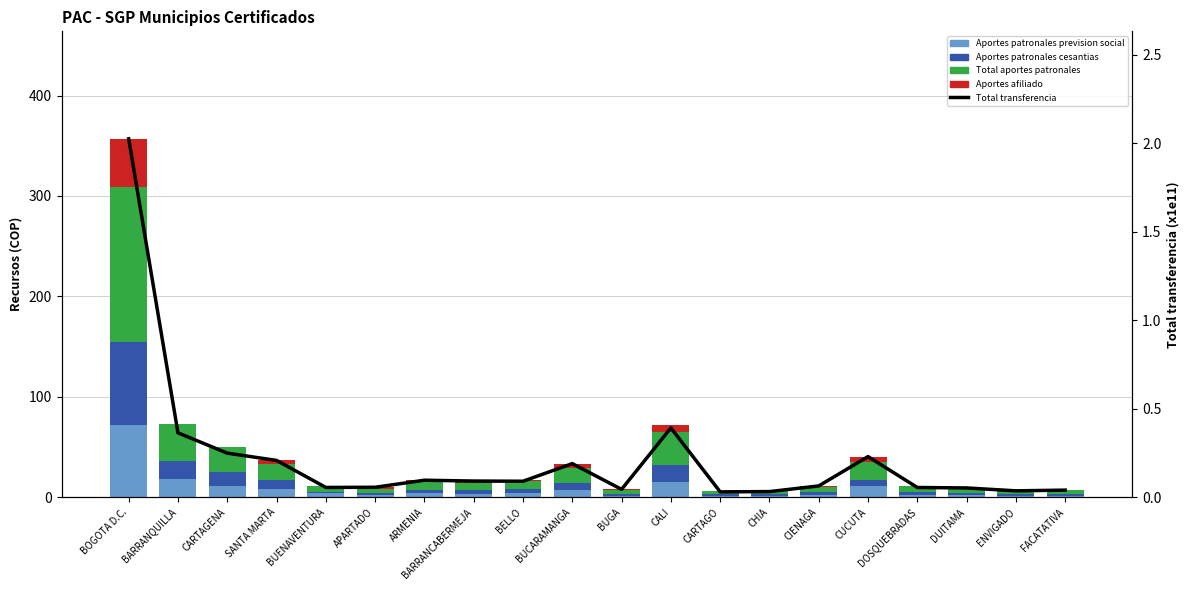

How many series are shown in this chart?

5